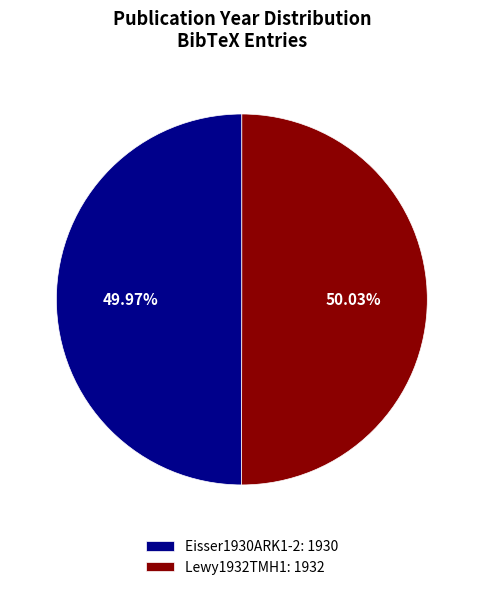

What portion of the pie excludes Lewy1932TMH1?

50.0%